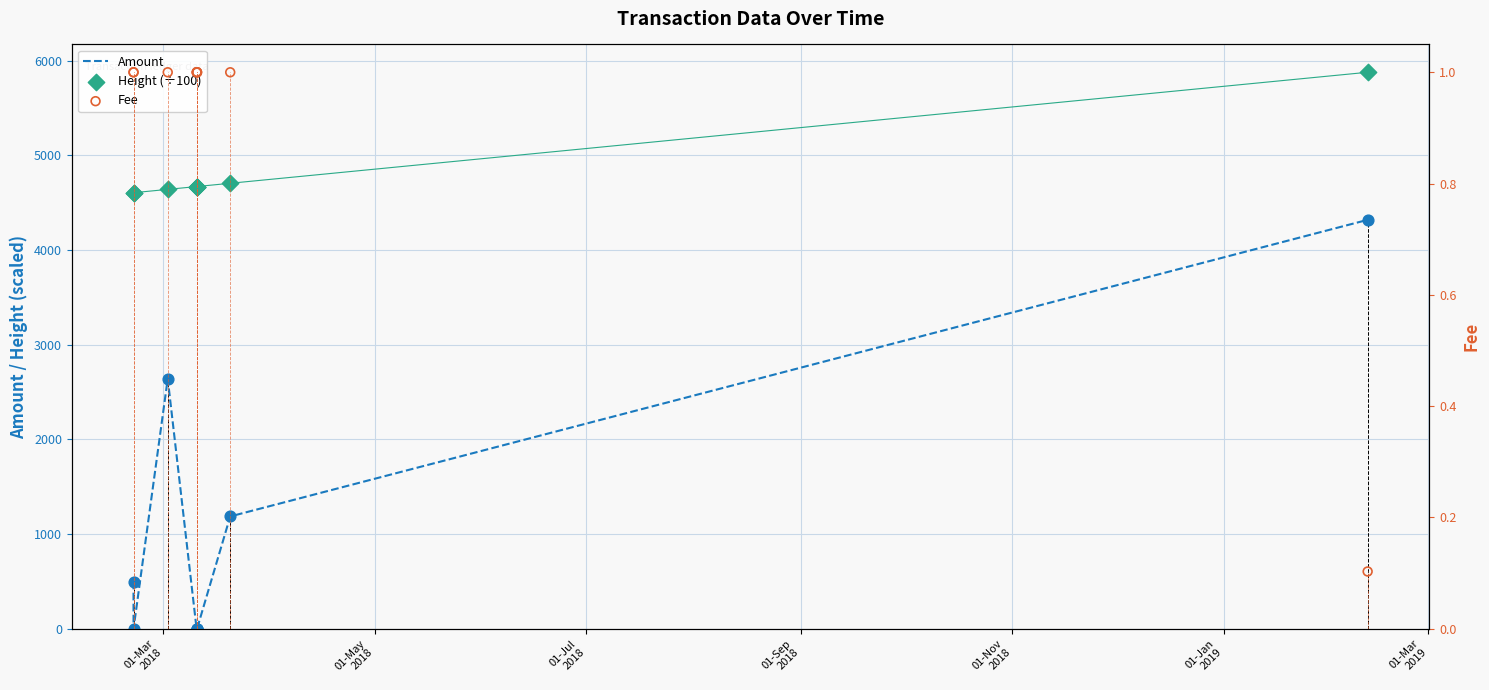

Which series has the largest Y range (max minus min)?

Amount